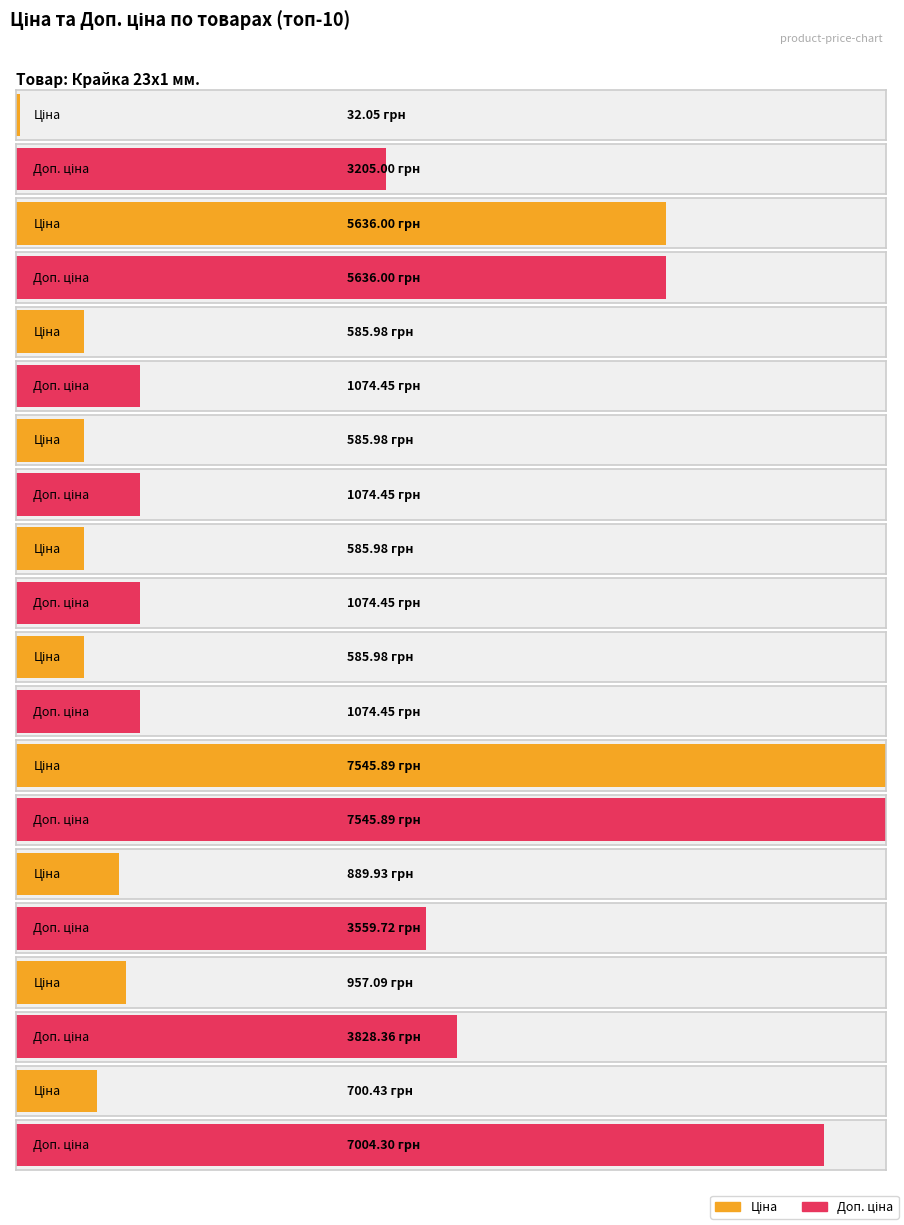

Which label corresponds to the largest value in the chart?

6